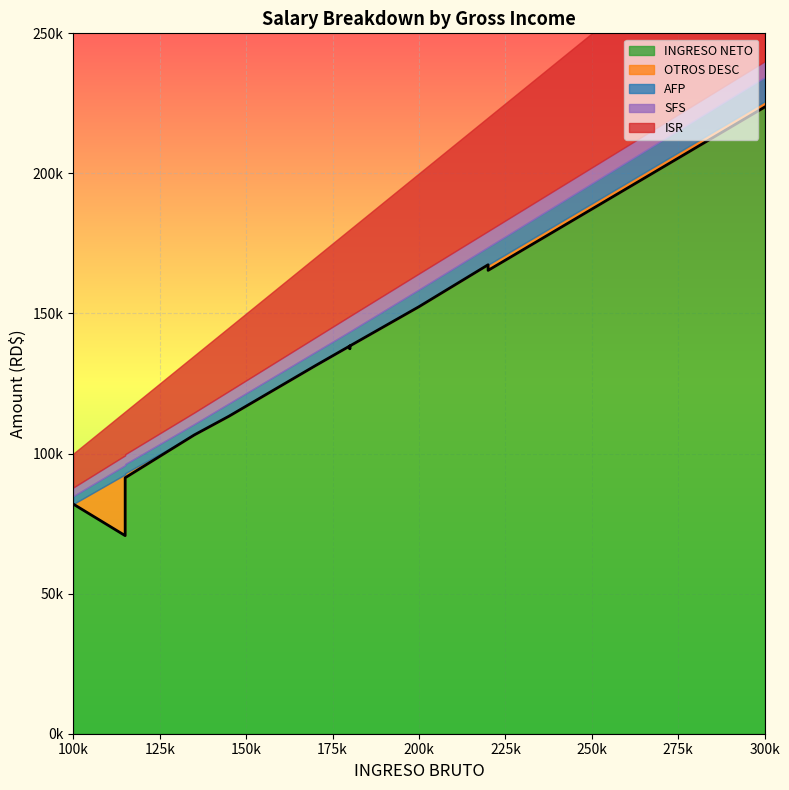

Rank the series at 100000 from highest to lowest value.

INGRESO NETO, ISR, SFS, AFP, OTROS DESC